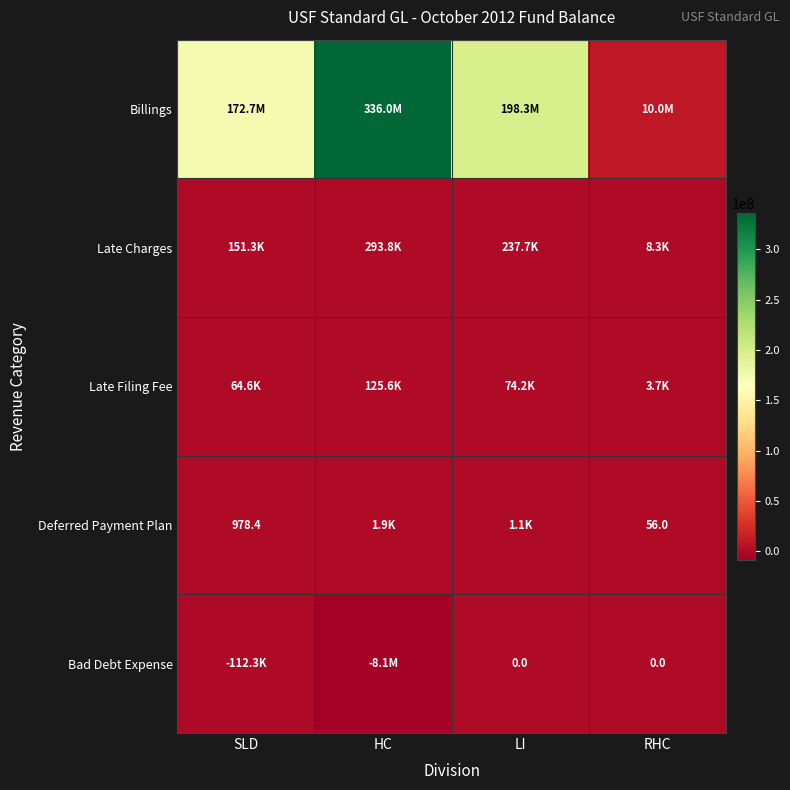

How many series are shown in this chart?

5